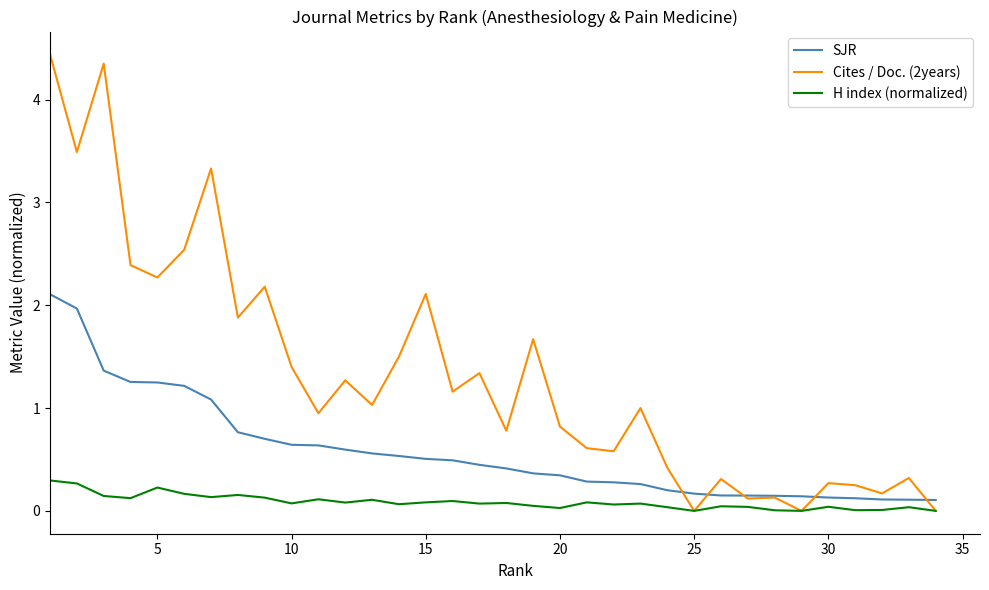

Rank the series by their maximum value, from lowest to highest.

H index (normalized), SJR, Cites / Doc. (2years)